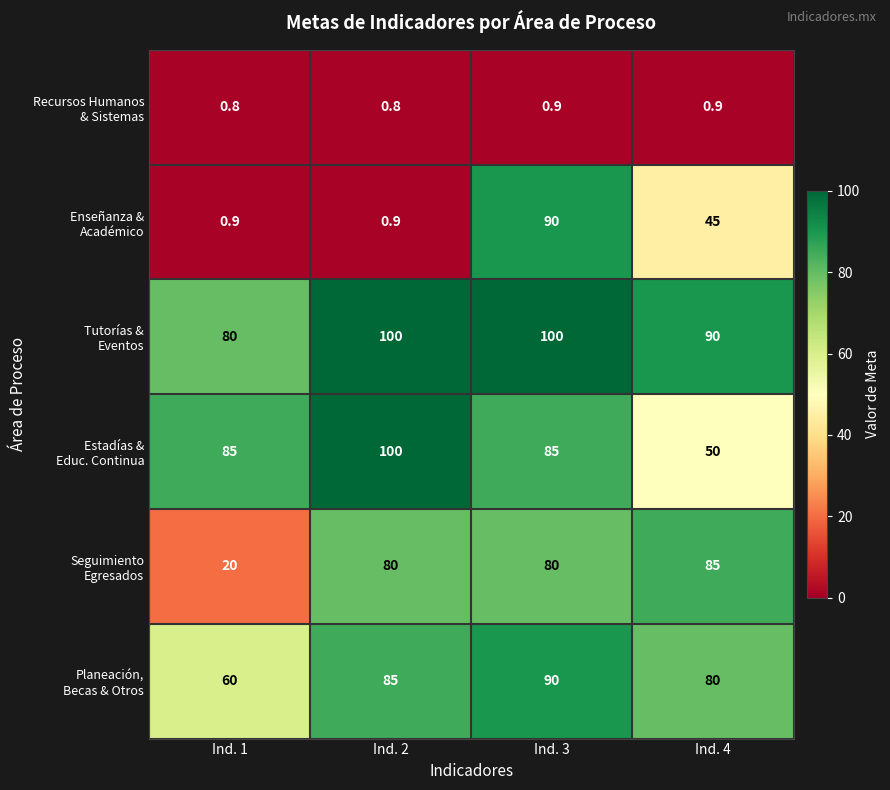

What is the smallest value displayed?

0.8